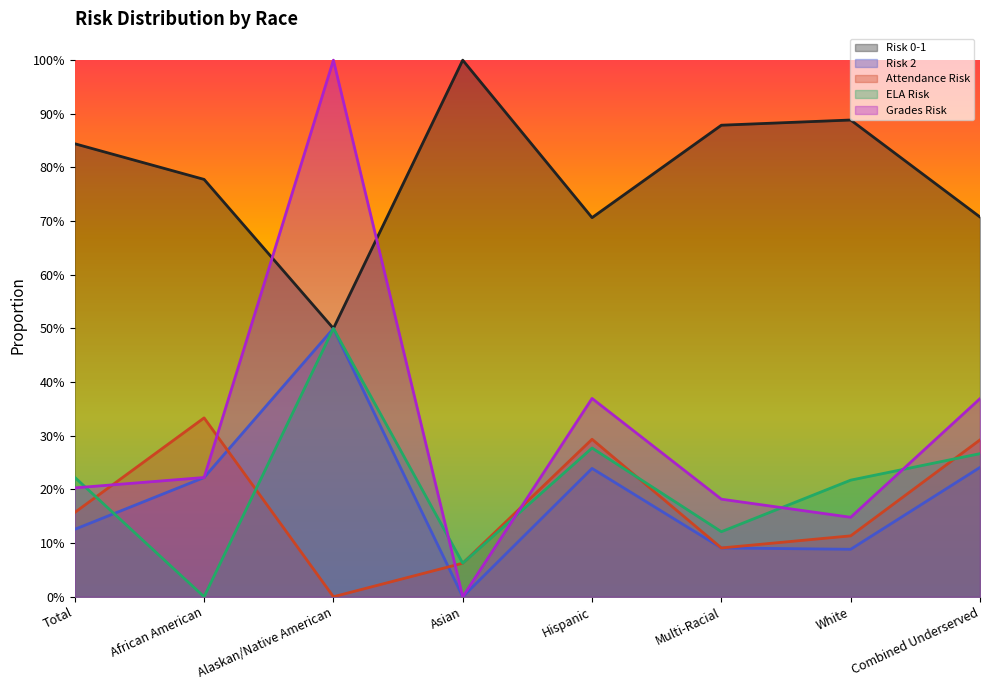

What are all the series names shown in the legend?

Risk 0-1, Risk 2, Attendance Risk, ELA Risk, Grades Risk